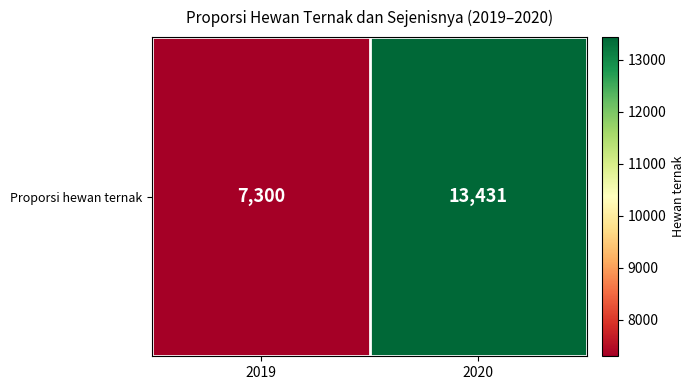

What is the minimum value shown in the chart?

7300